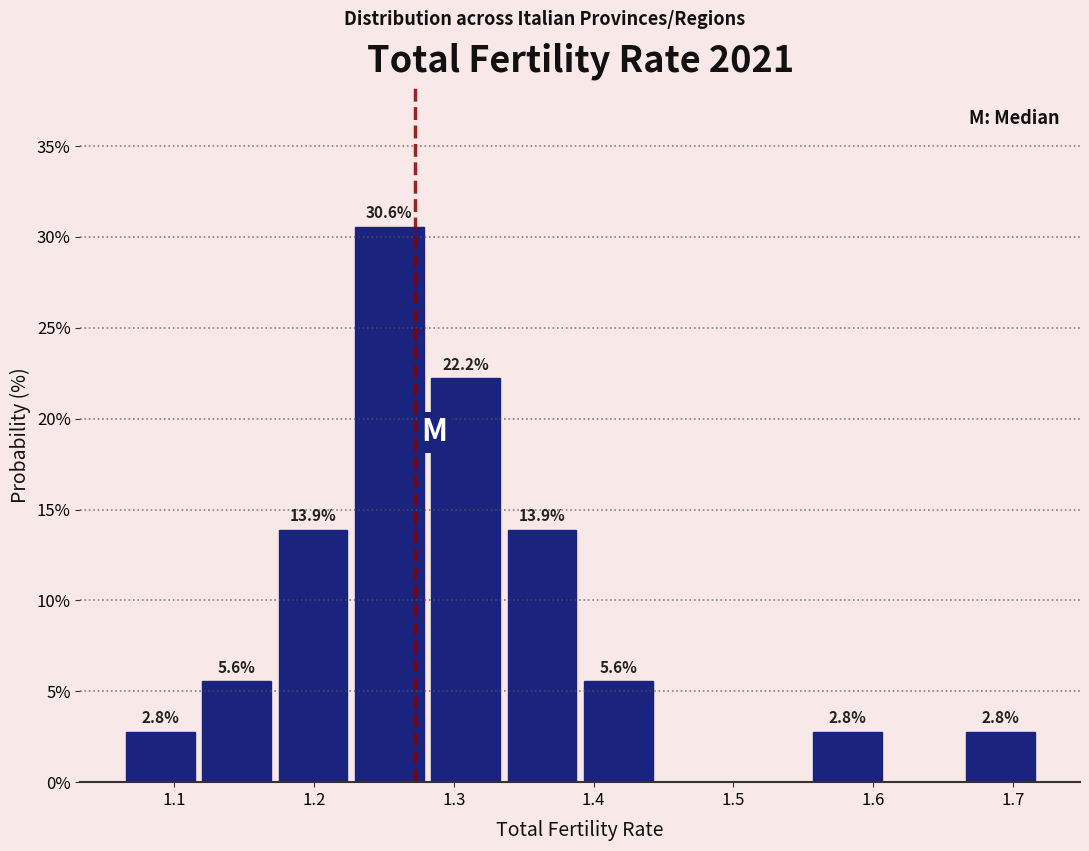

Over which range of the x-axis is the bar tallest?

1.23 to 1.28